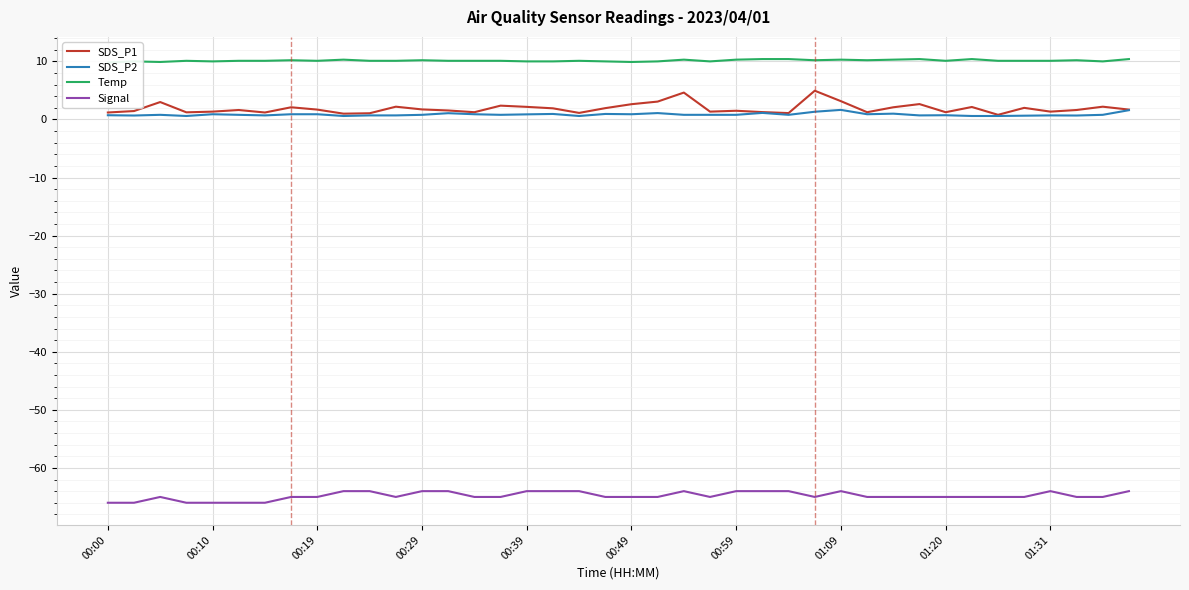

True or false: Temp and SDS_P1 cross at least once.

False